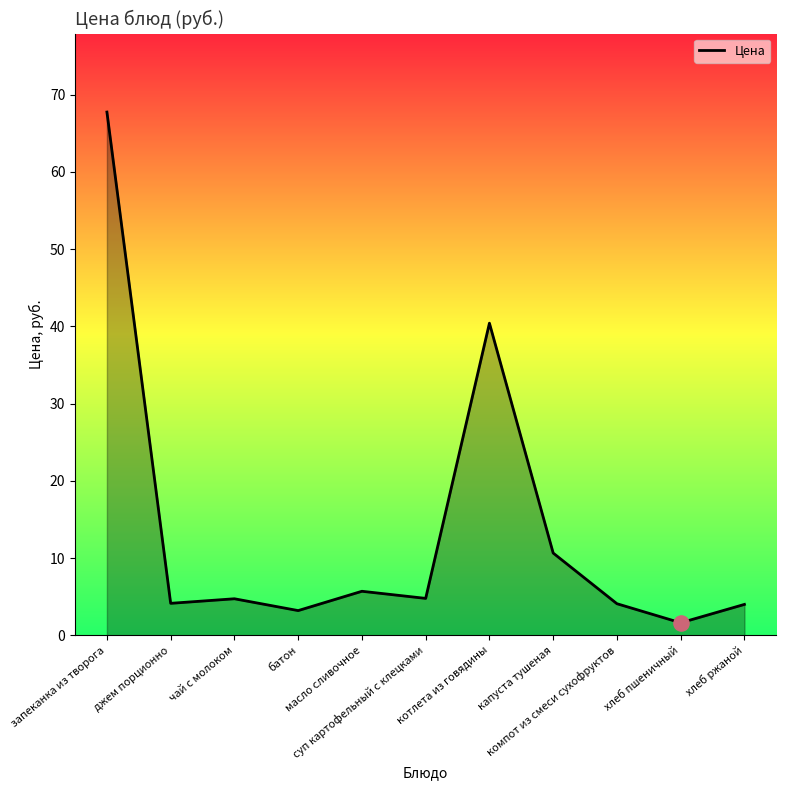

Approximately how many times larger is the value at батон compared to джем порционно?

0.8